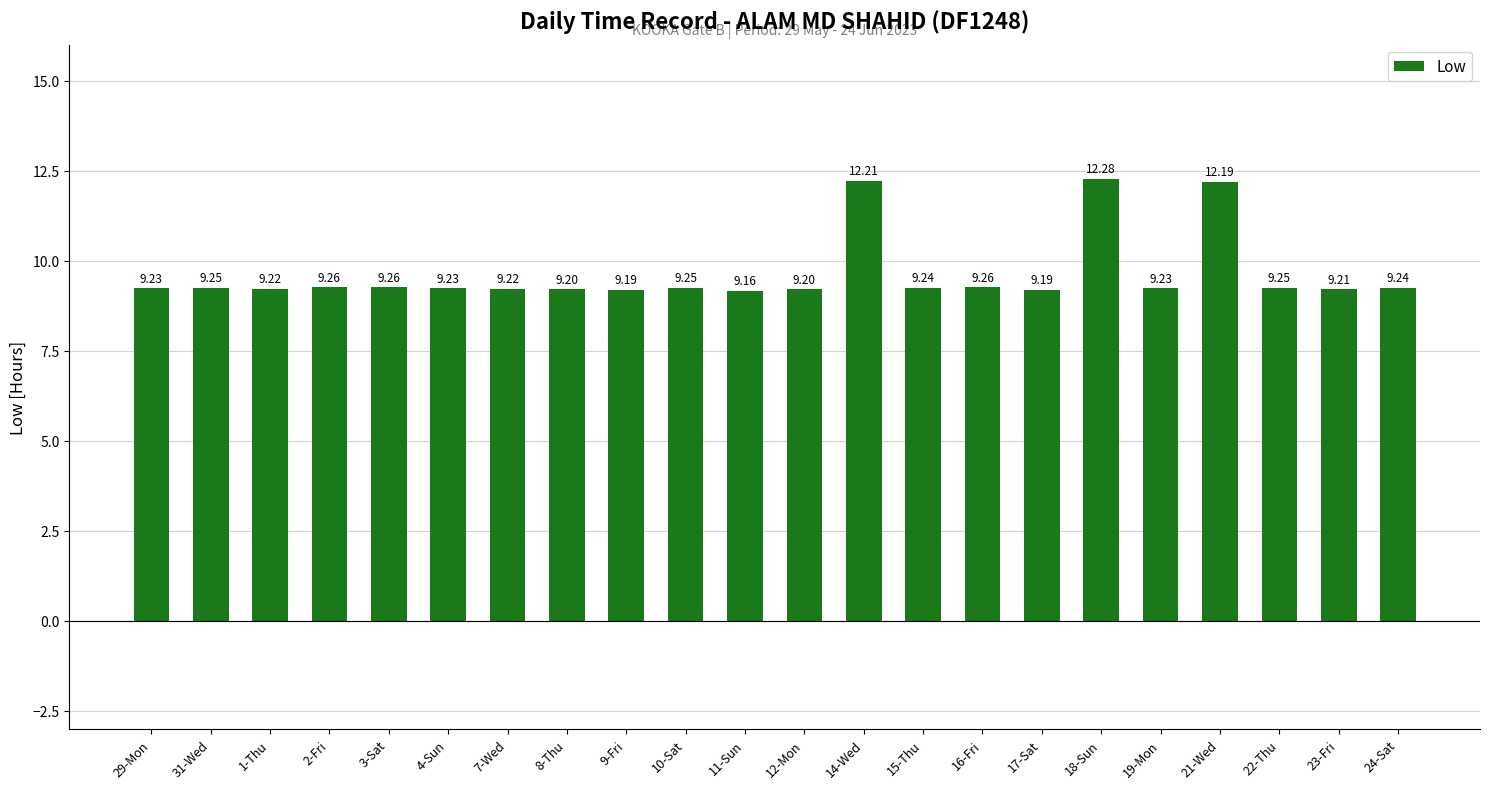

How many bars are there in total?

22